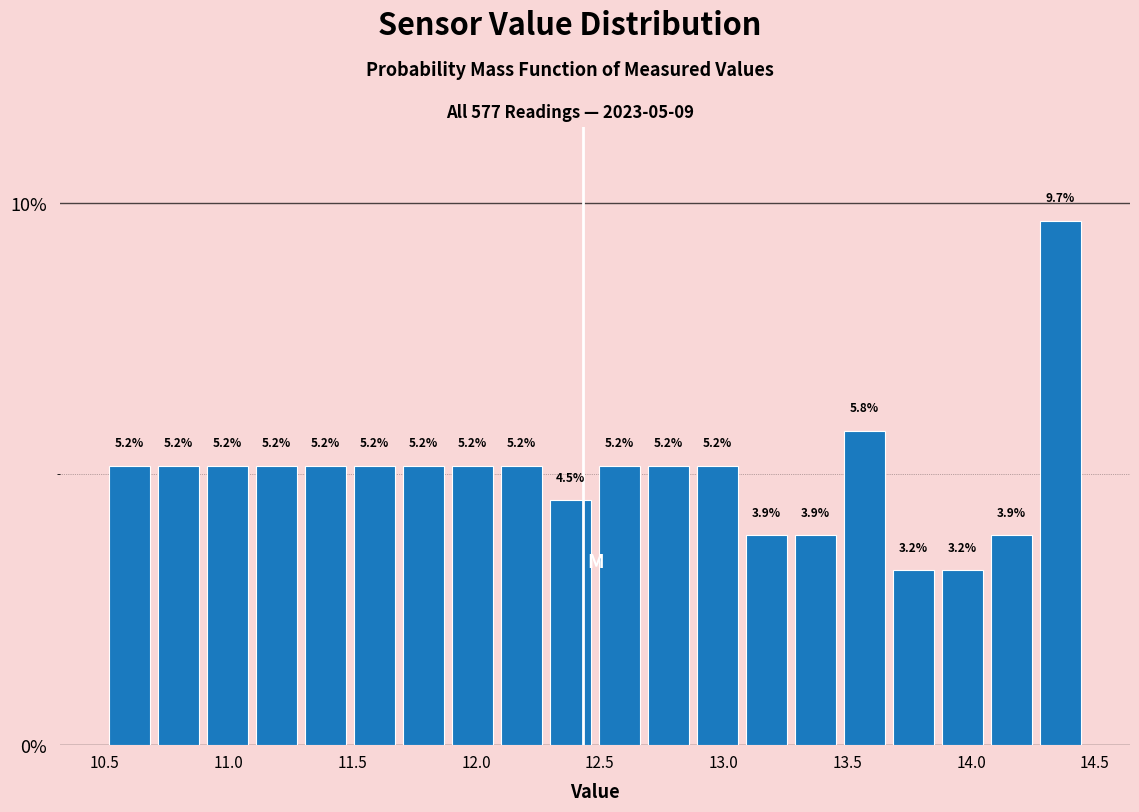

Around what value on the x-axis is the tallest bar? Give the approximate position of its centre, as read against the axis.

14.35